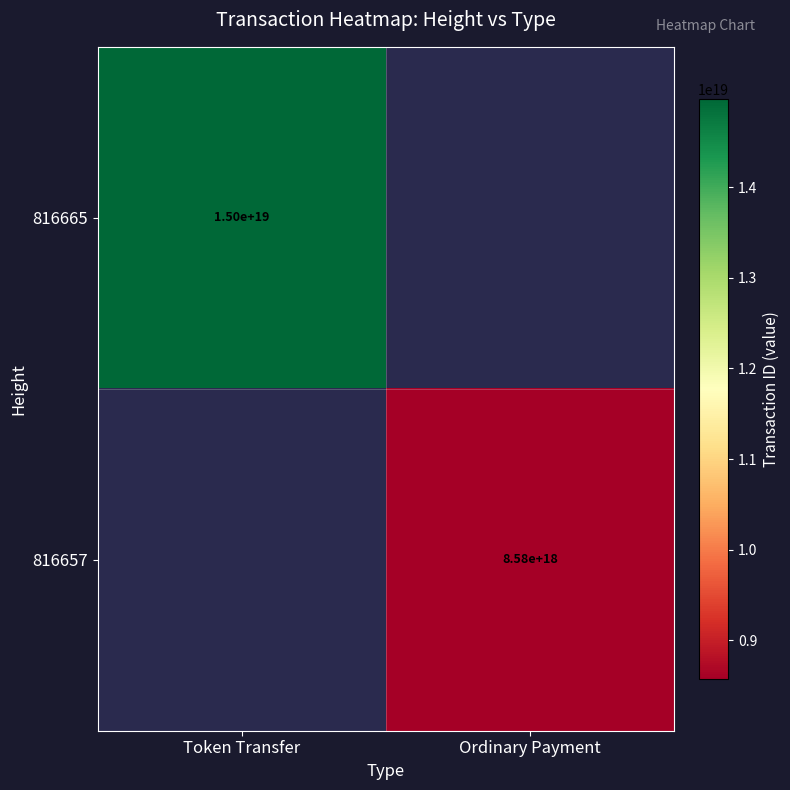

How many distinct data groups are displayed?

2